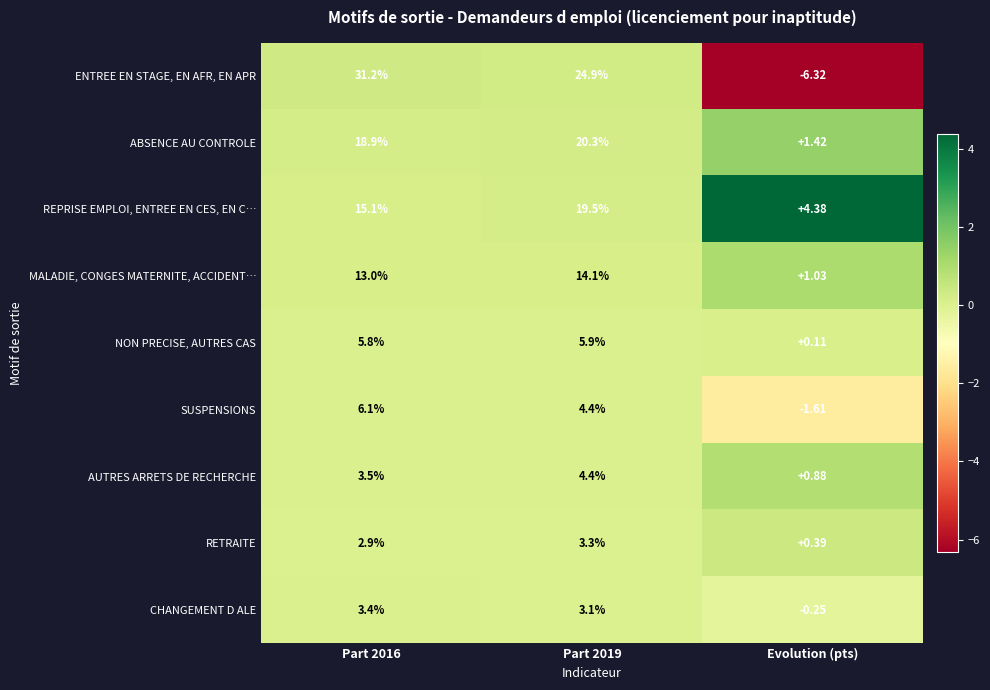

Which series changed the most between Part 2016 and Part 2019?

ENTREE EN STAGE, EN AFR, EN APR